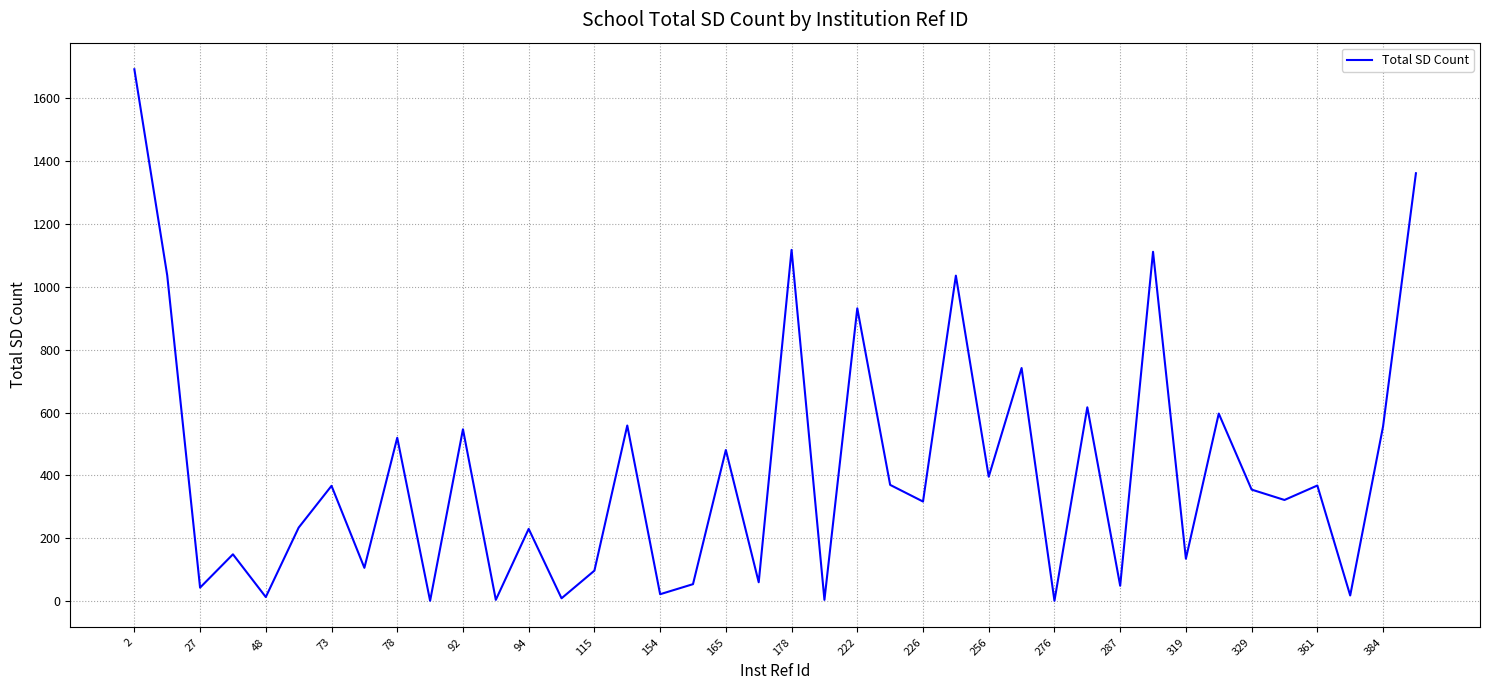

What is the greatest value displayed?

1693